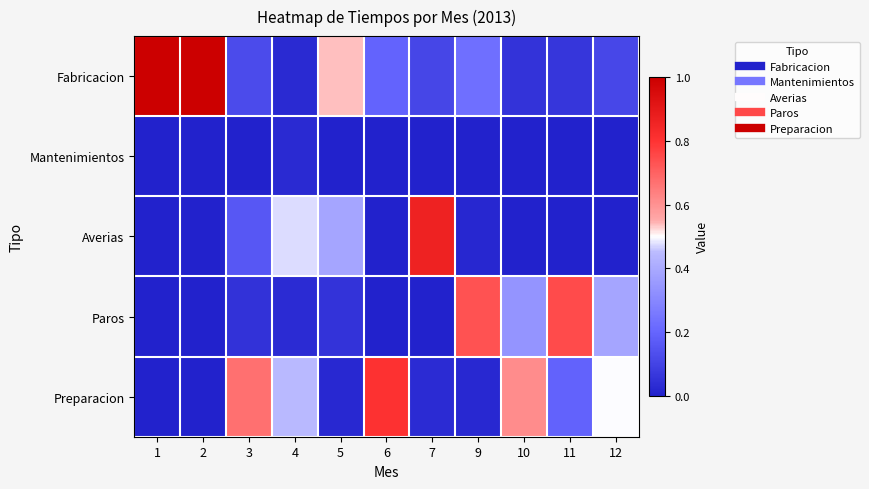

Between 5 and 4, which is larger?

5